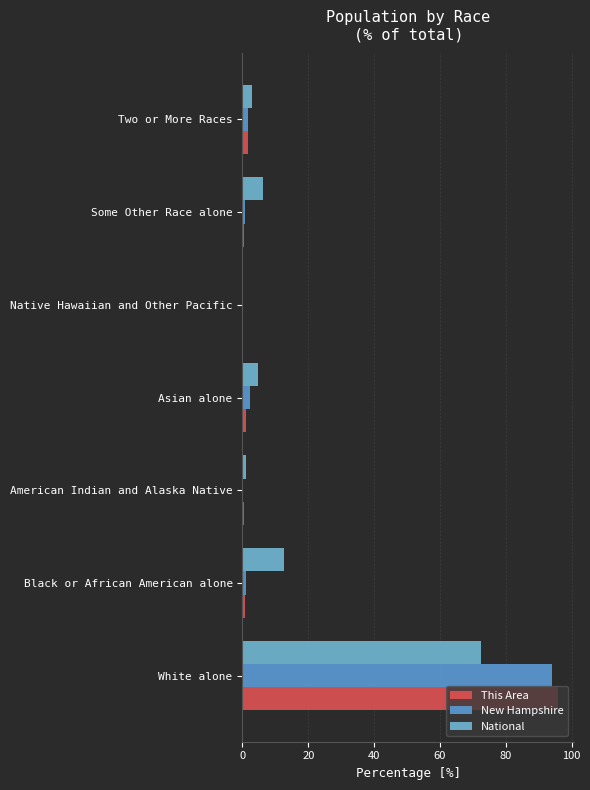

Count the number of categories in the chart.

7